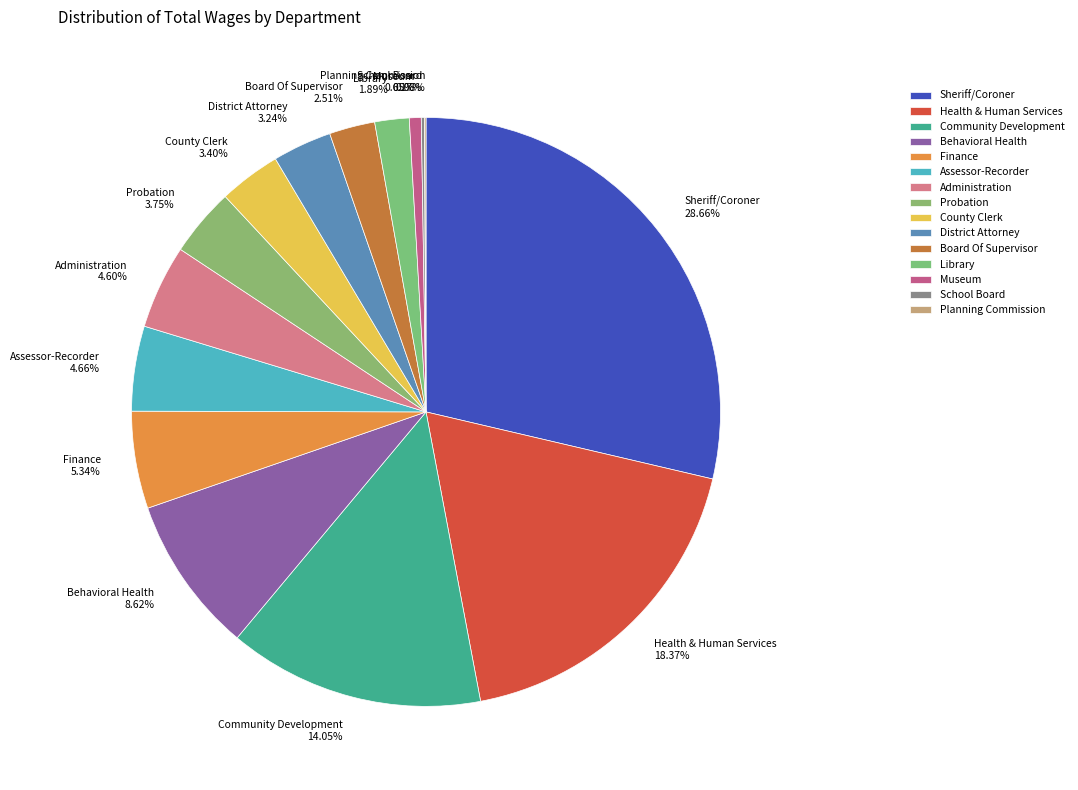

Is there any slice that represents more than half of the pie?

No